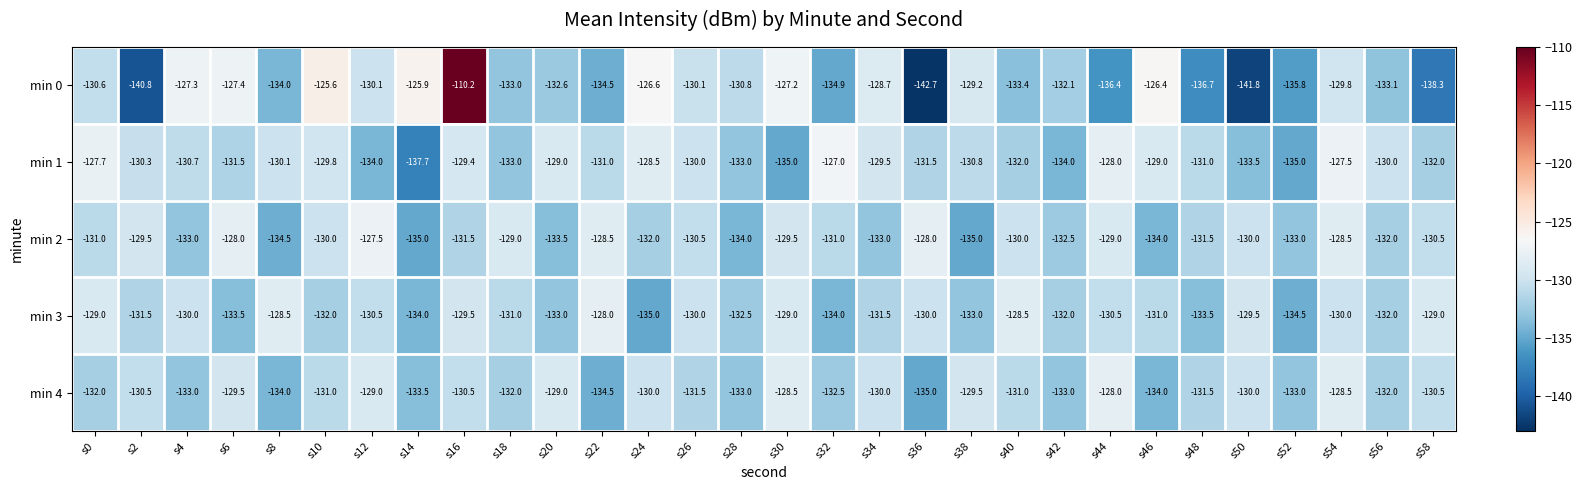

Where does the min 4 series first go above -131?

s2